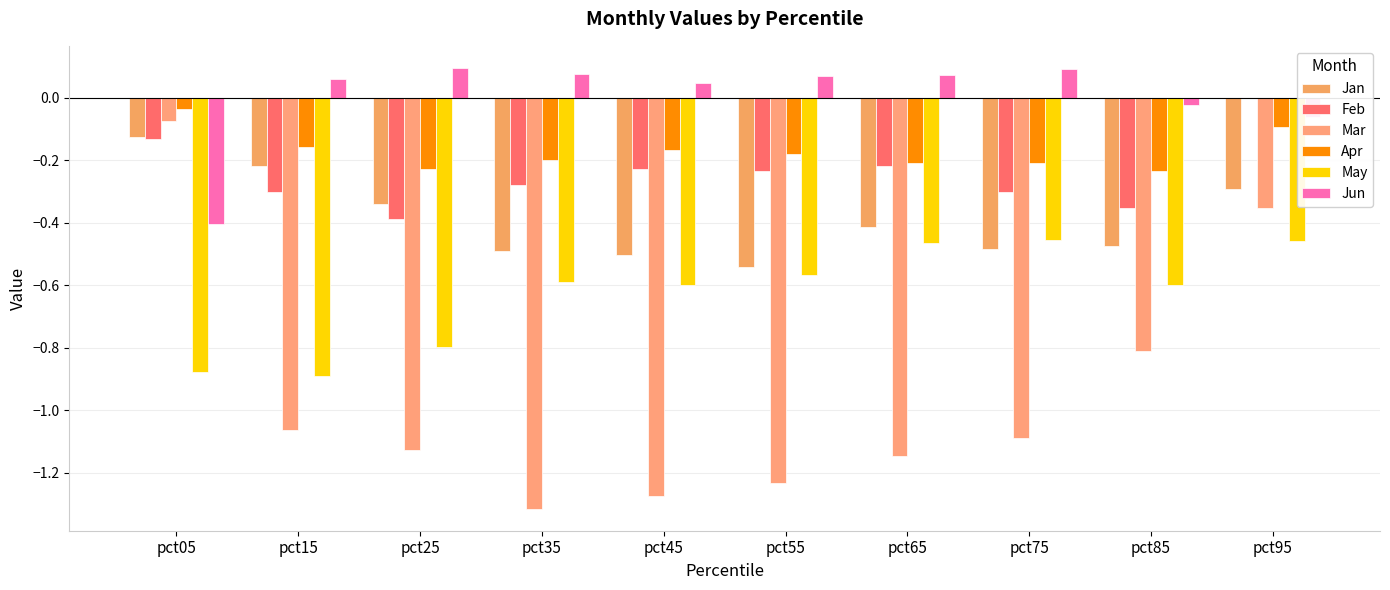

The value of Feb at pct65 is -0.2. True or false?

True